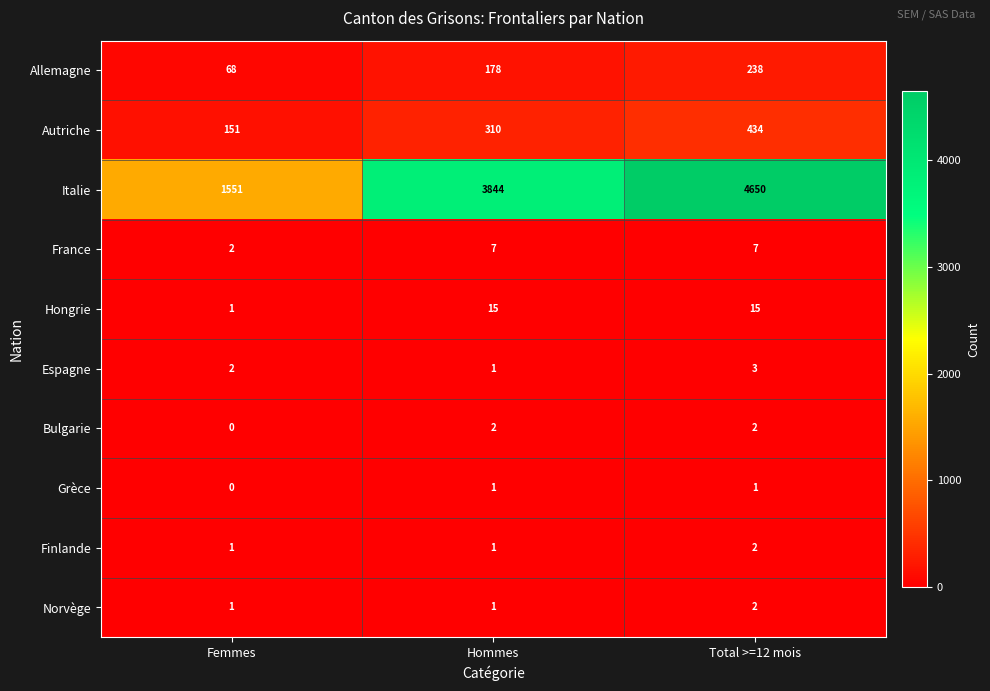

Which series has the widest spread of values?

Italie